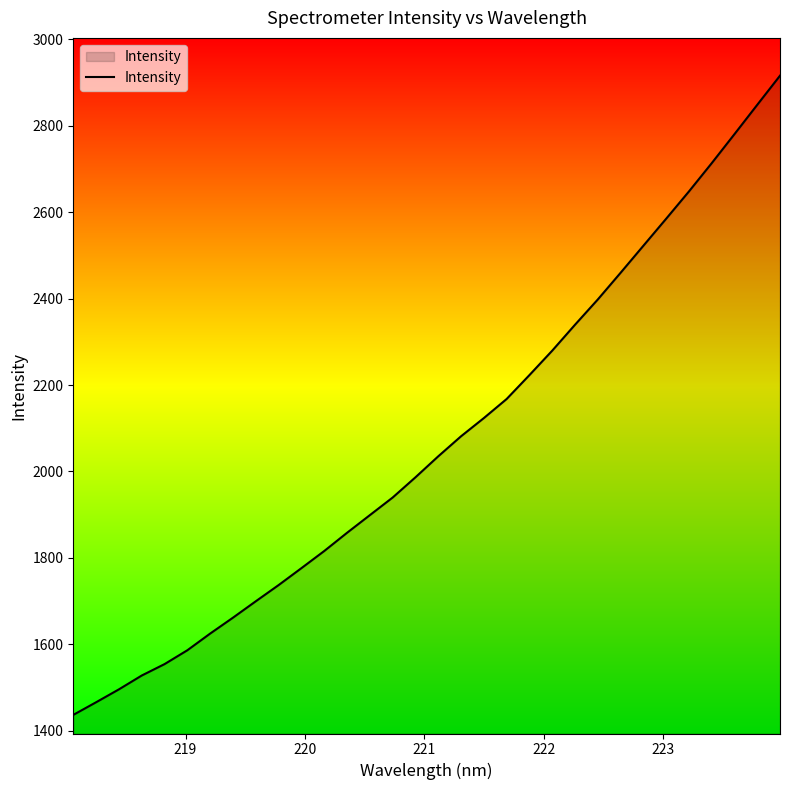

True or false: there are more than 0 points higher than both neighbors.

False